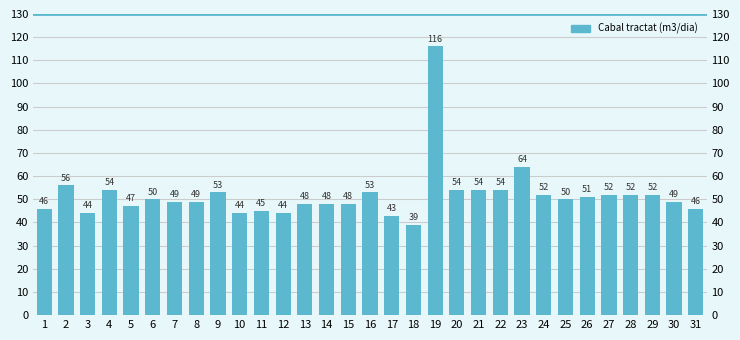

At which category does the chart reach its minimum across all series?

18